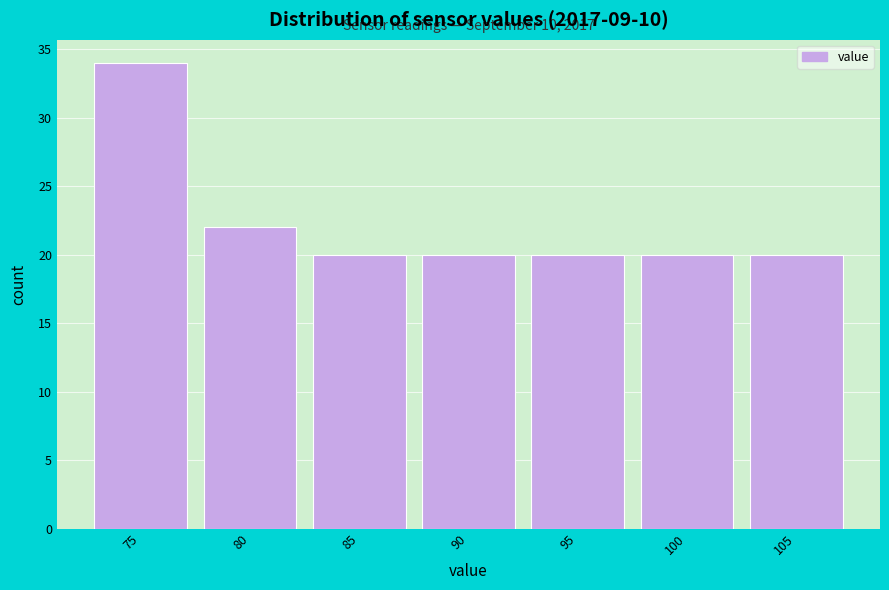

Reading left to right, transcribe all the data shown in this chart.

75=34	80=22	85=20	90=20	95=20	100=20	105=20